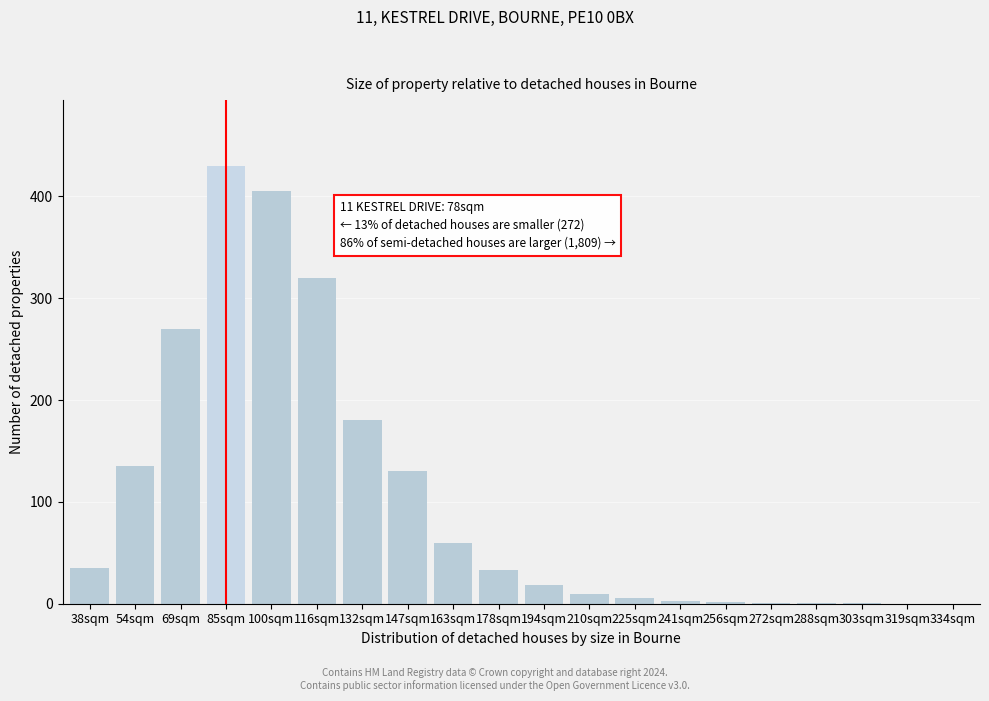

At which label is the value closest to 215?

132sqm